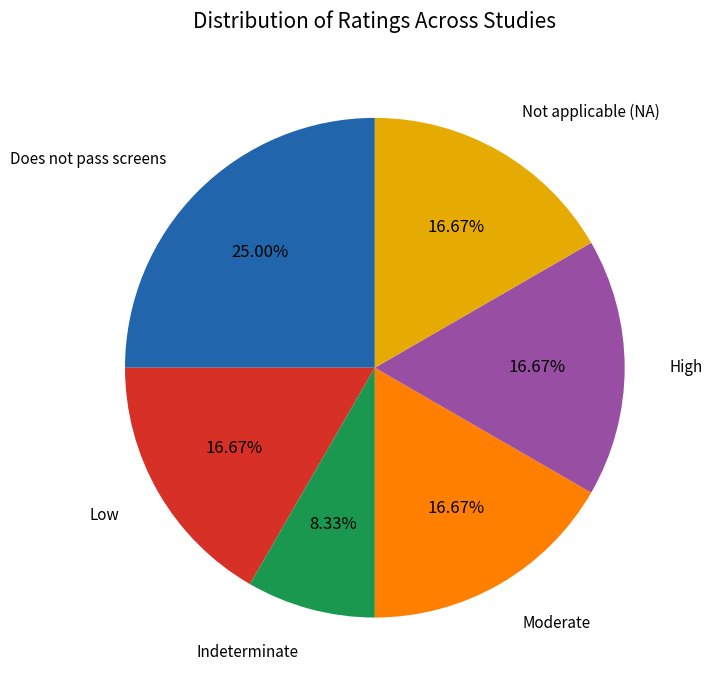

How many segments does this pie chart have?

6